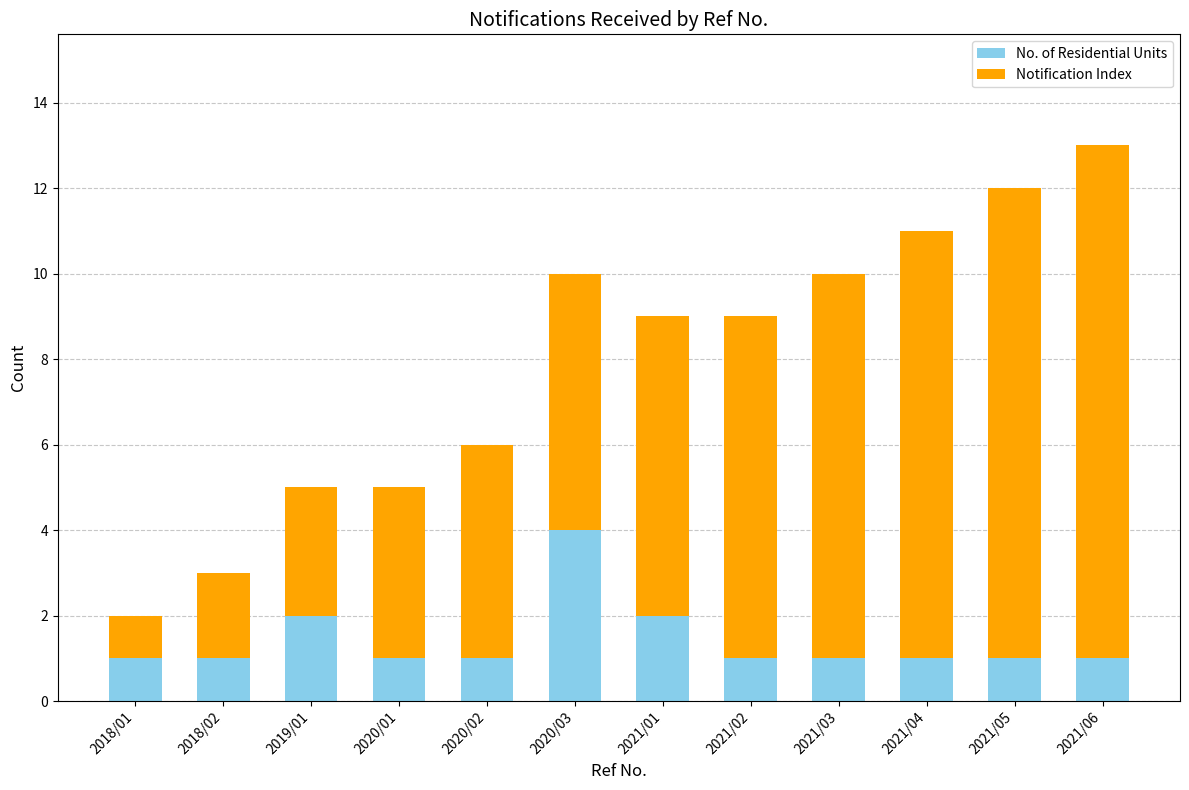

The value of No. of Residential Units at 2021/03 is 0. True or false?

False